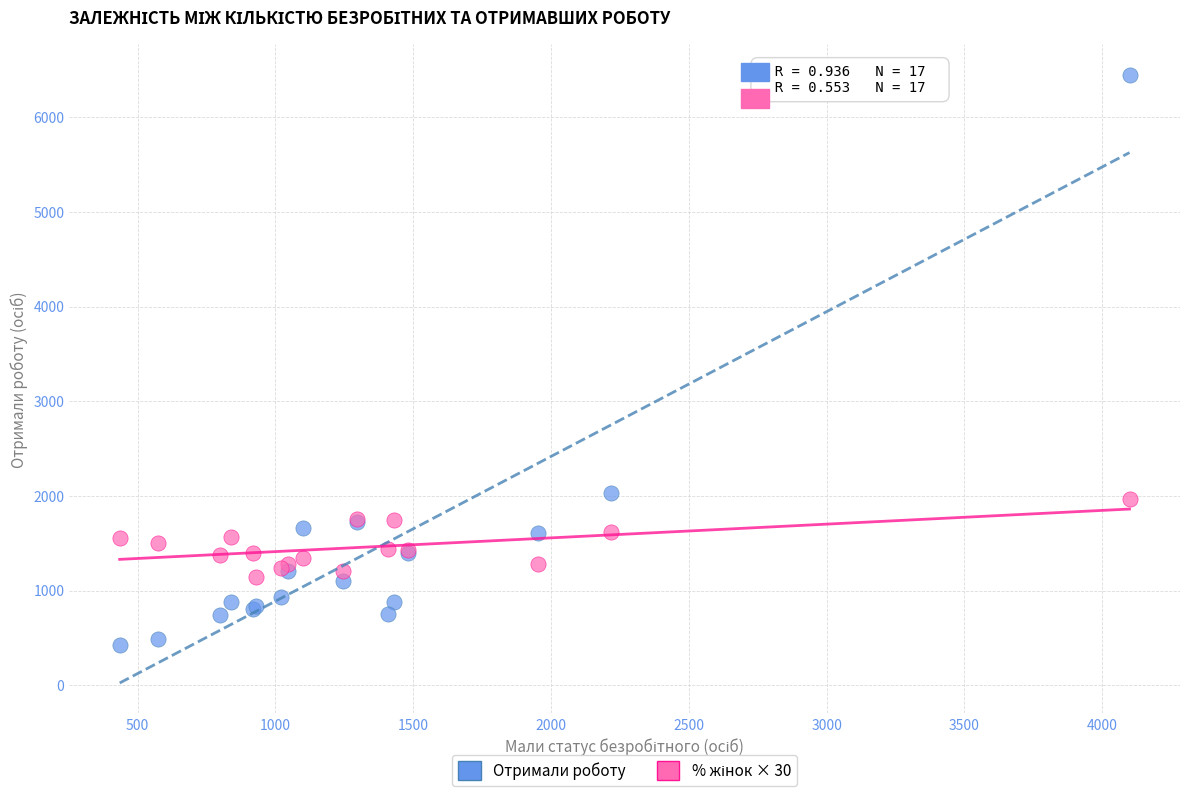

What is the X range (max minus min) for the scatter plot?

3664.0